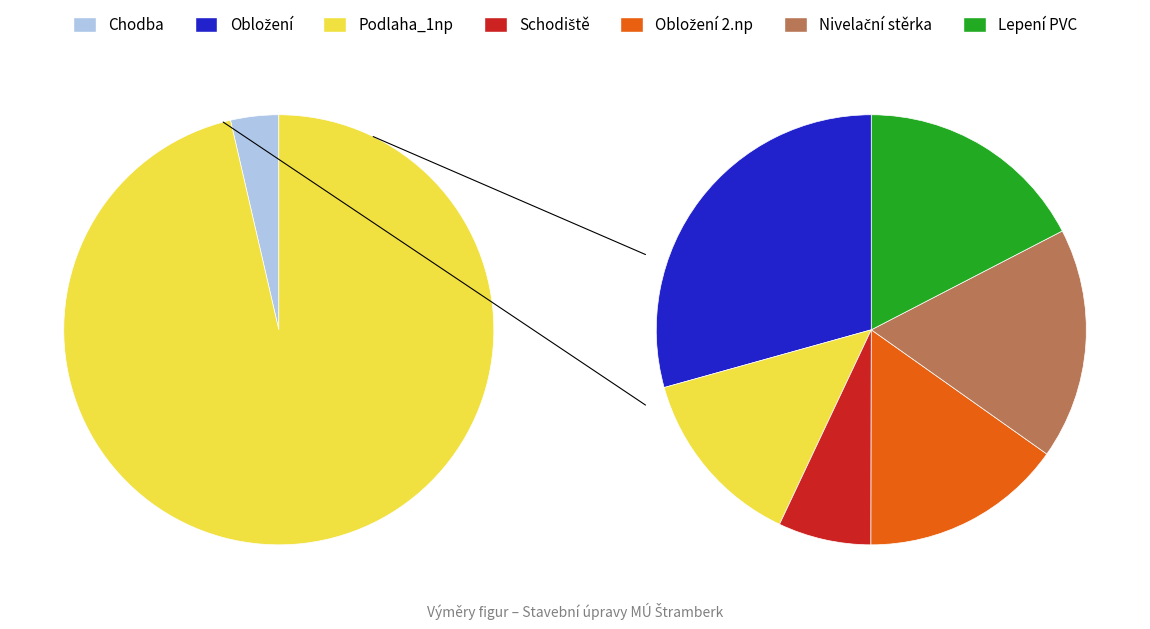

What is the total percentage of Chodba and Obložení 2.np?

18.3%